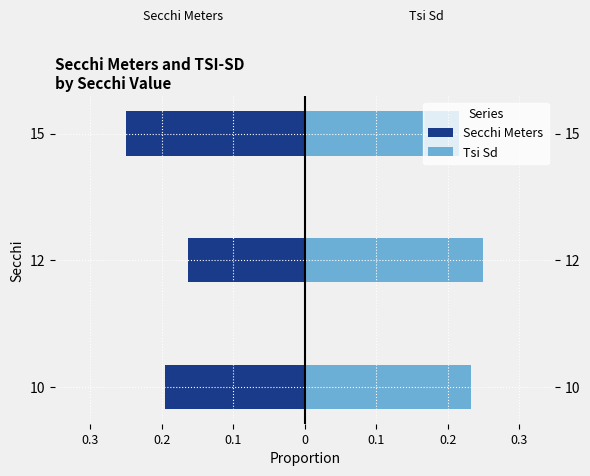

What is the sum of the Tsi Sd values at 12 and 15?

0.5